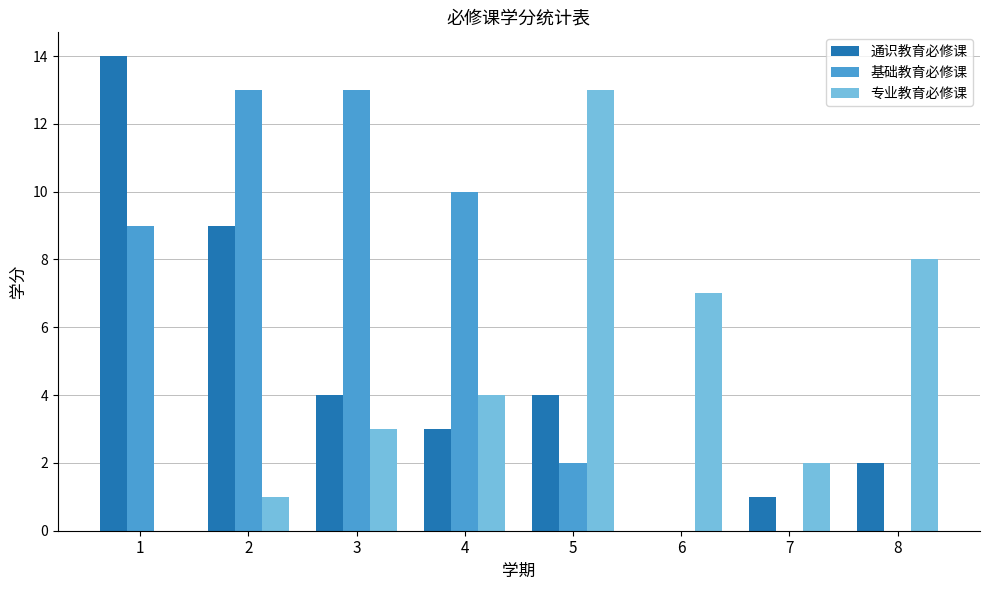

What is the average value of the 通识教育必修课 series?

5